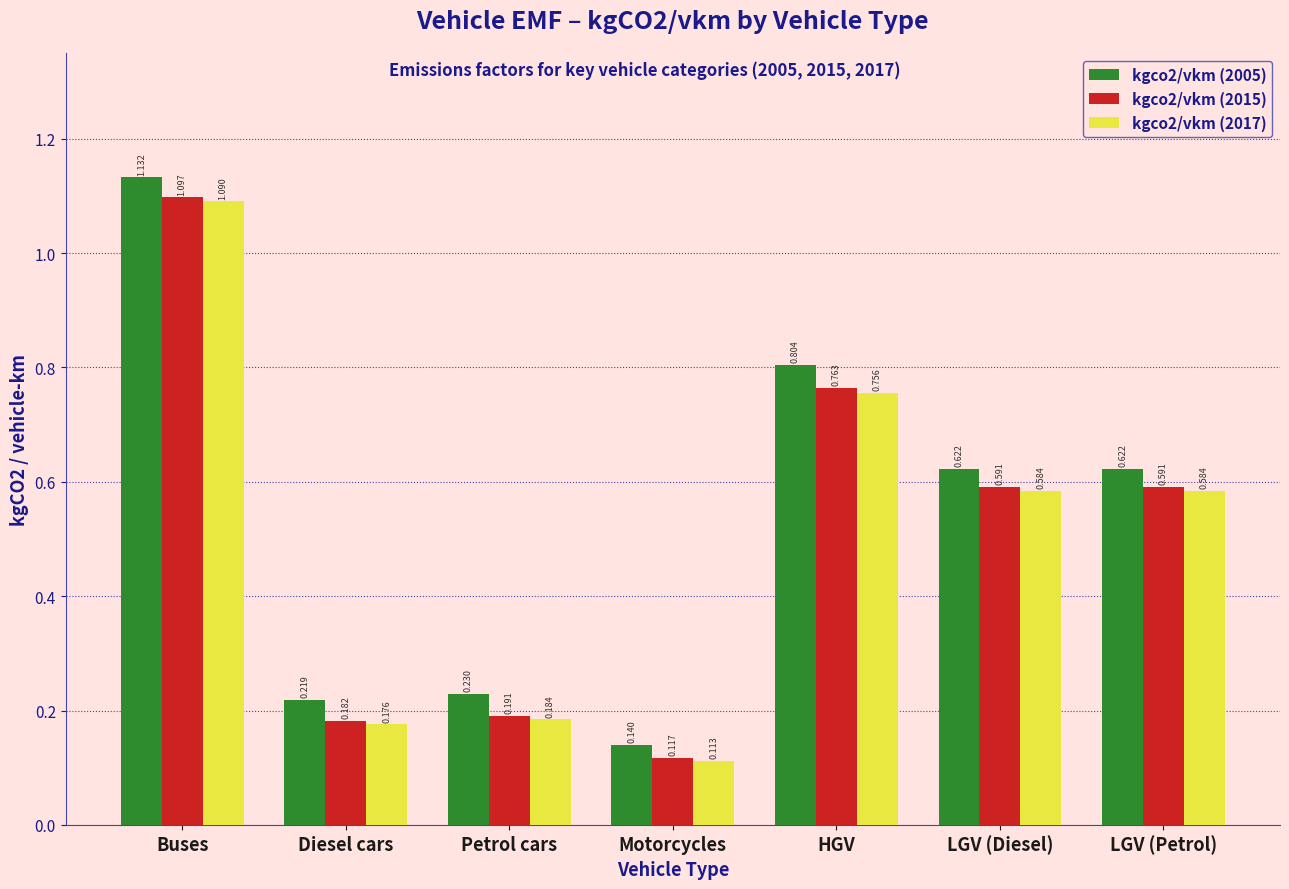

At which label does kgco2/vkm (2017) reach its minimum?

Motorcycles